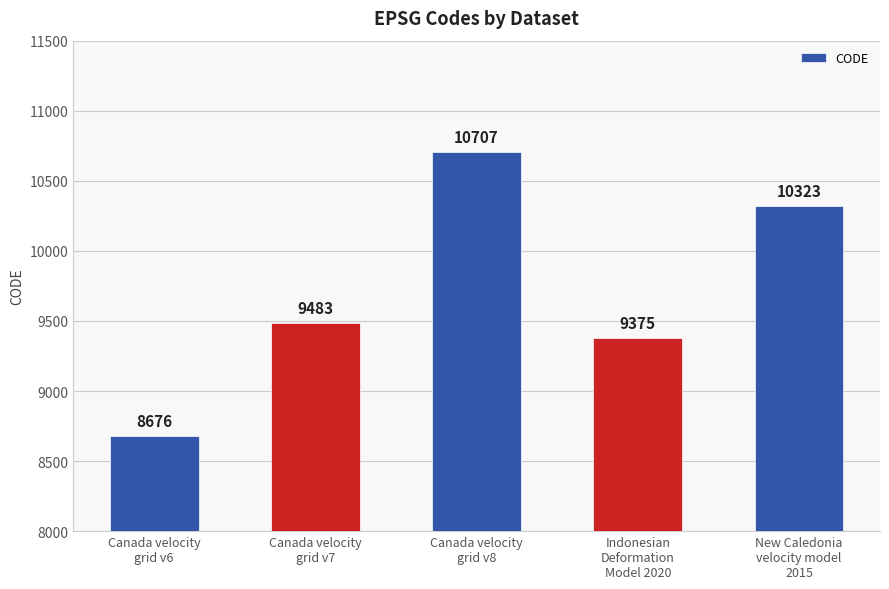

Reading left to right, extract all data points from this chart.

8676	9483	10707	9375	10323